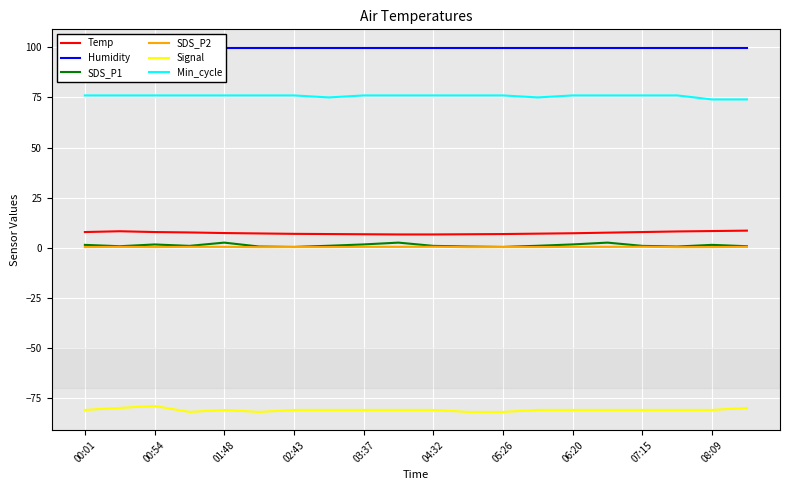

Is it true that Signal equals -81.0 at 07:15?

True